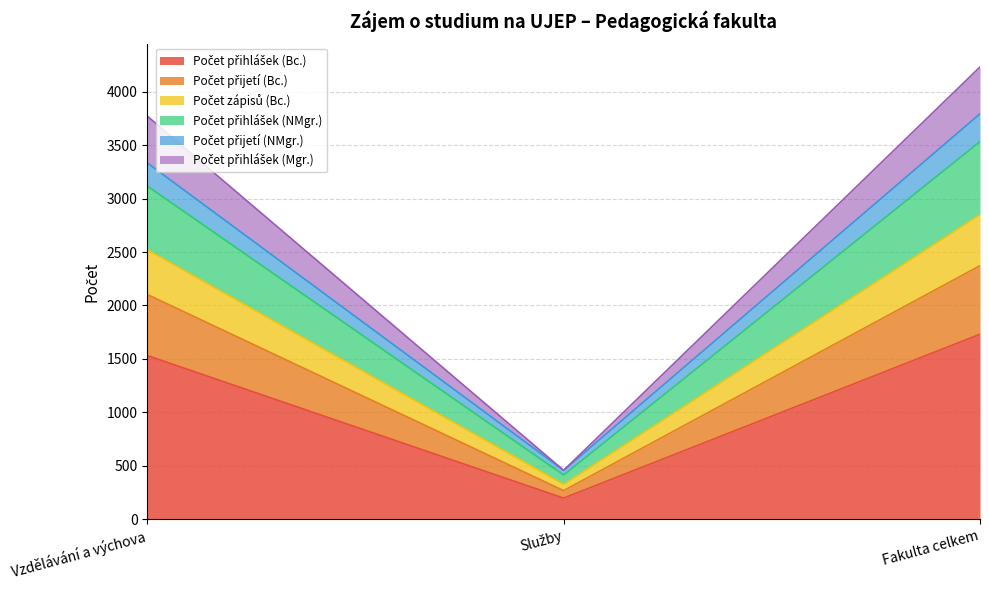

Where does the Počet přihlášek (NMgr.) series first go above 3117?

Fakulta celkem